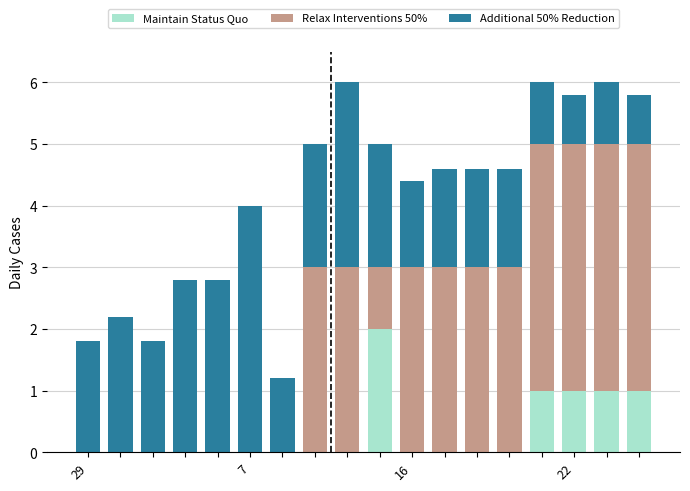

What is the highest value of the Maintain Status Quo series?

2.0